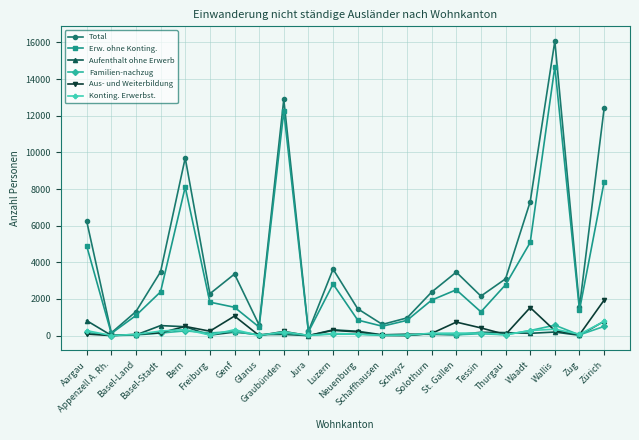

Which category has the highest value across all series?

Wallis